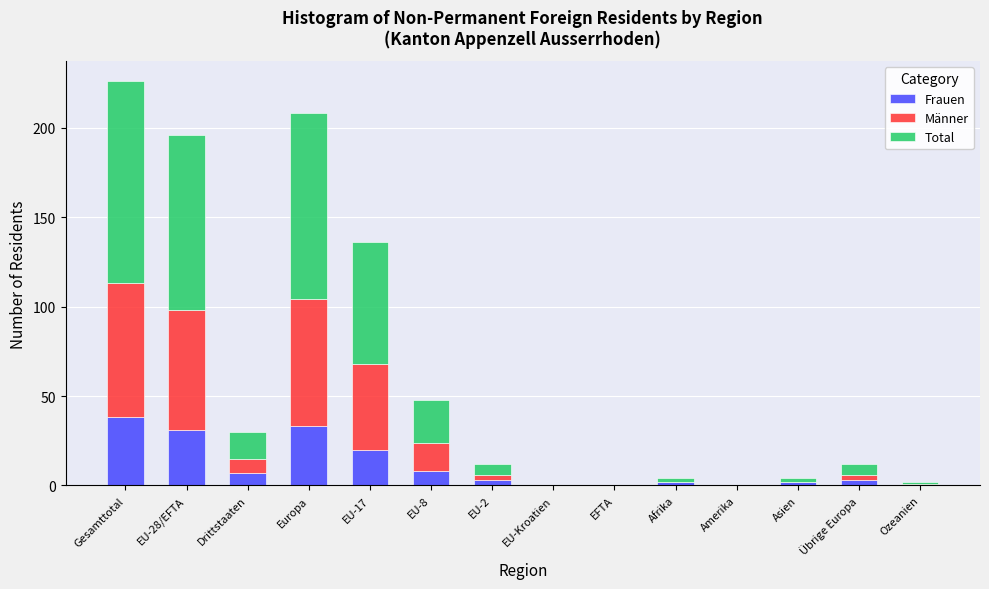

At which category is the sum across all series the highest?

Gesamttotal